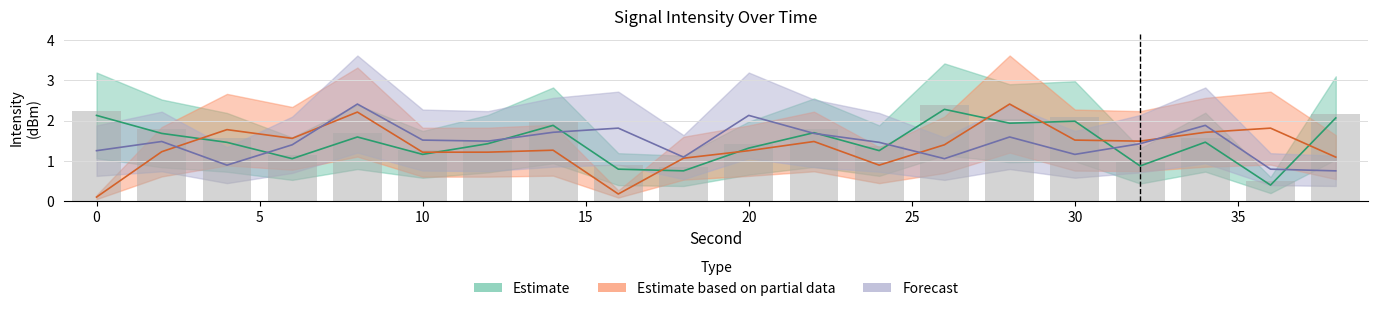

Does the chart contain any negative values?

No